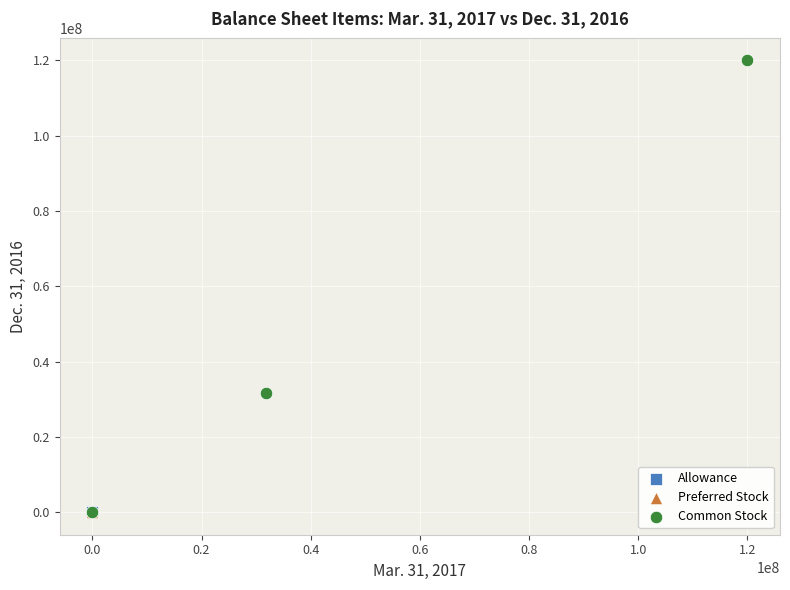

What are all the series names shown in the legend?

Allowance, Preferred Stock, Common Stock